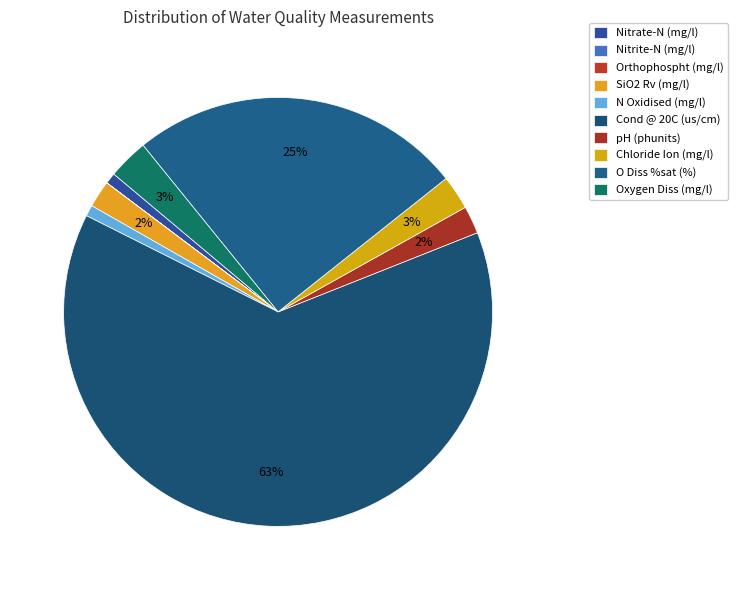

To the nearest percent, what is the difference between the Cond @ 20C (us/cm) and Nitrite-N (mg/l) slice percentages?

63%